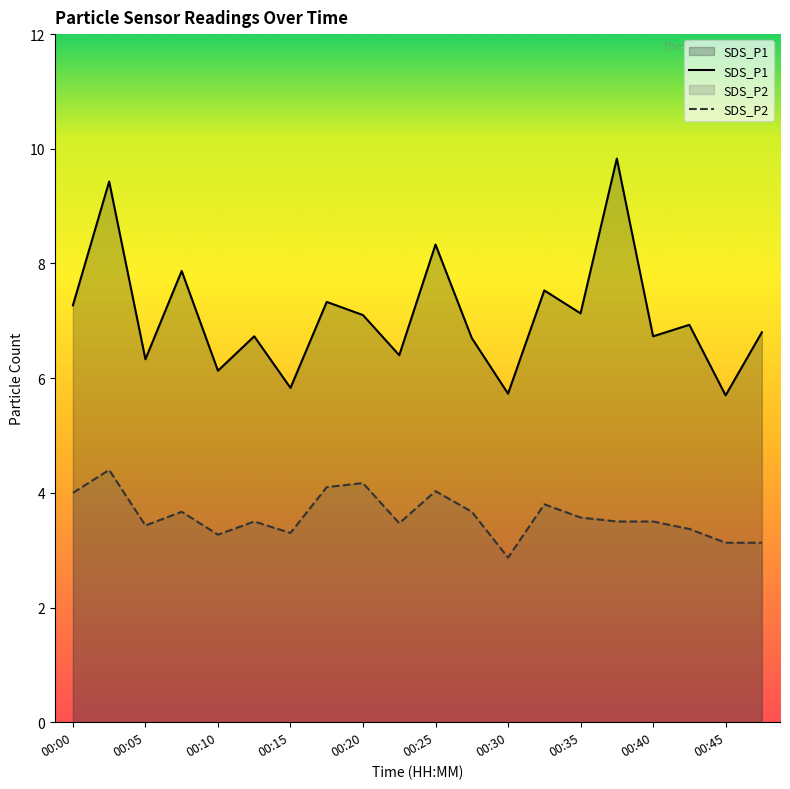

What is the value of the SDS_P1 point at the 20th from the left?

6.8